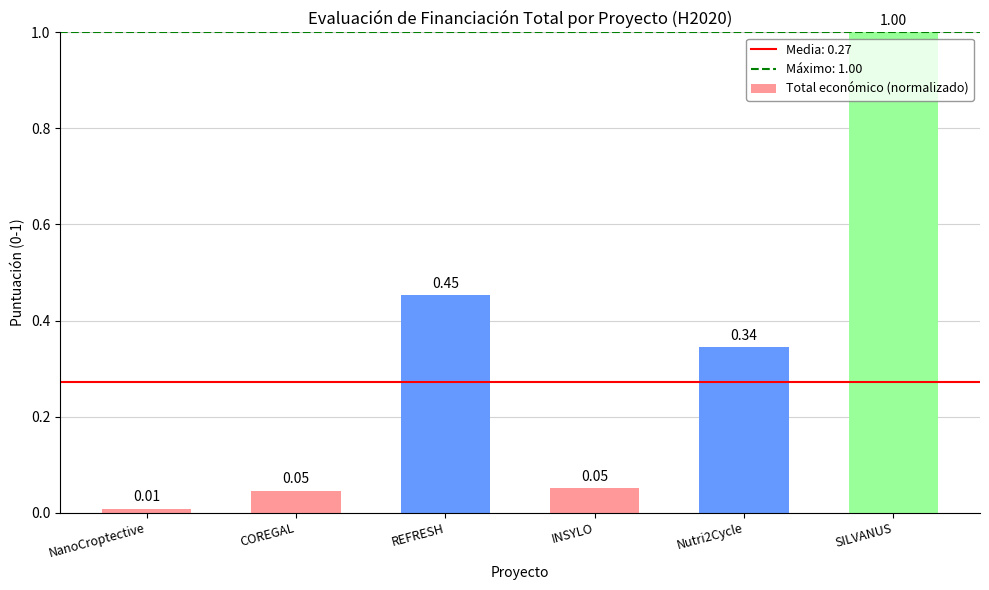

What is the difference between the second highest and second lowest values?

0.4